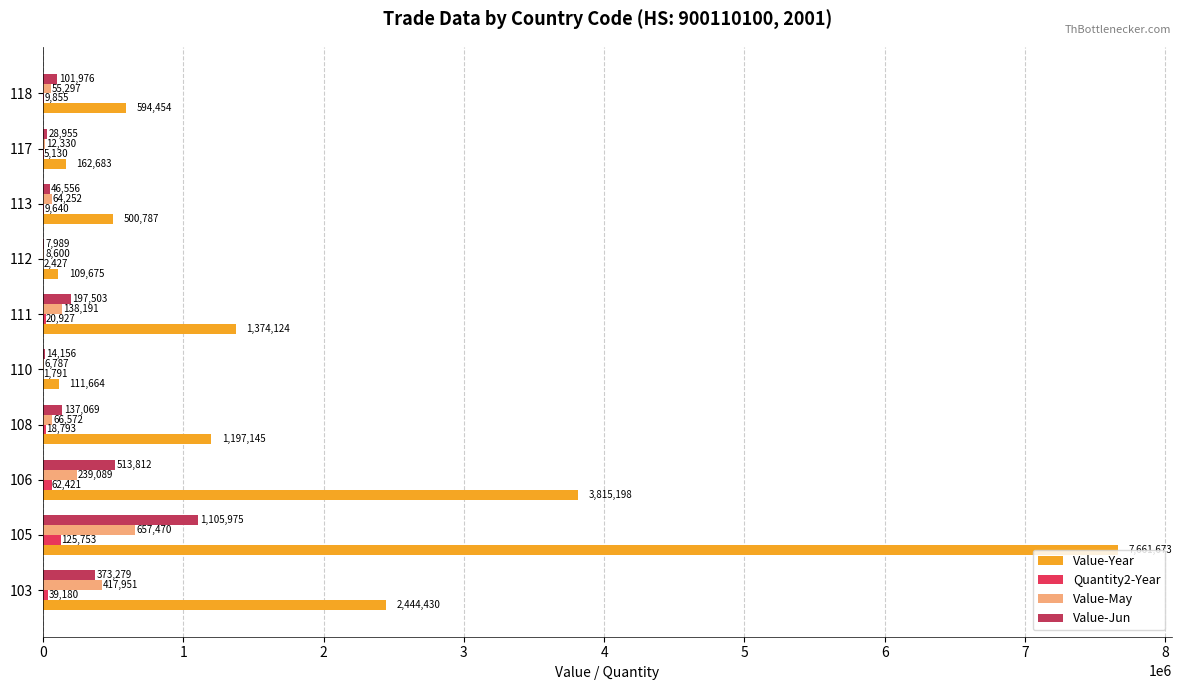

Which series has the largest total across all categories?

Value-Year